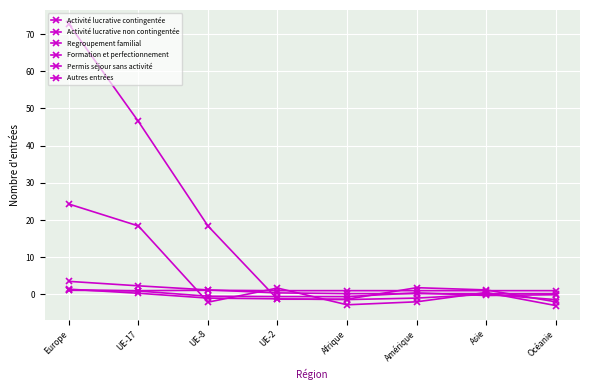

How many data points does each series have?

8